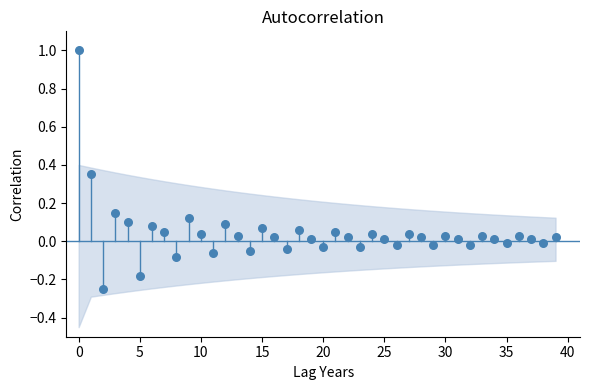

How many data points are displayed?

40